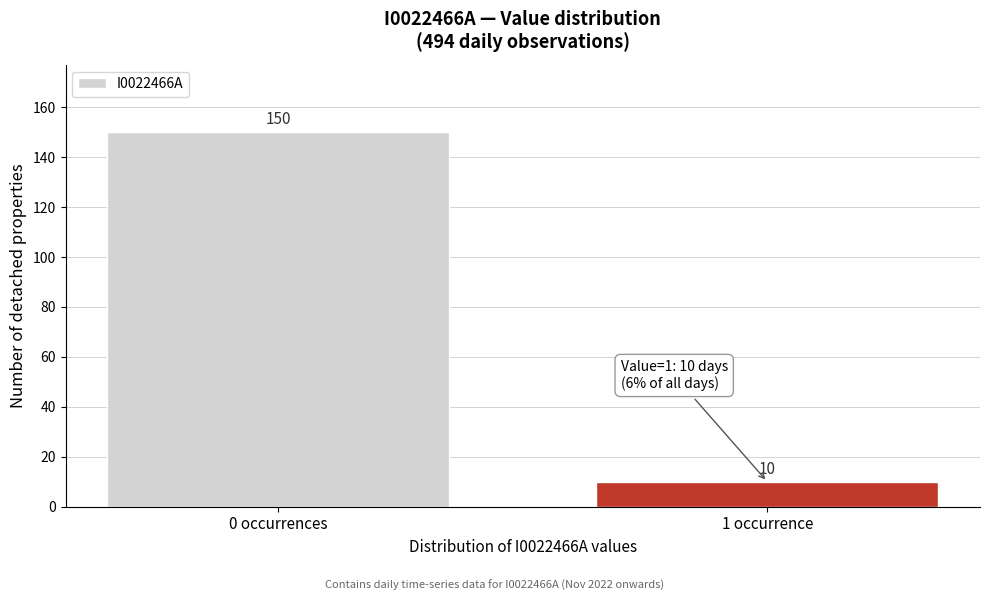

Reading left to right, transcribe all the data shown in this chart.

0 occurrences=150	1 occurrence=10